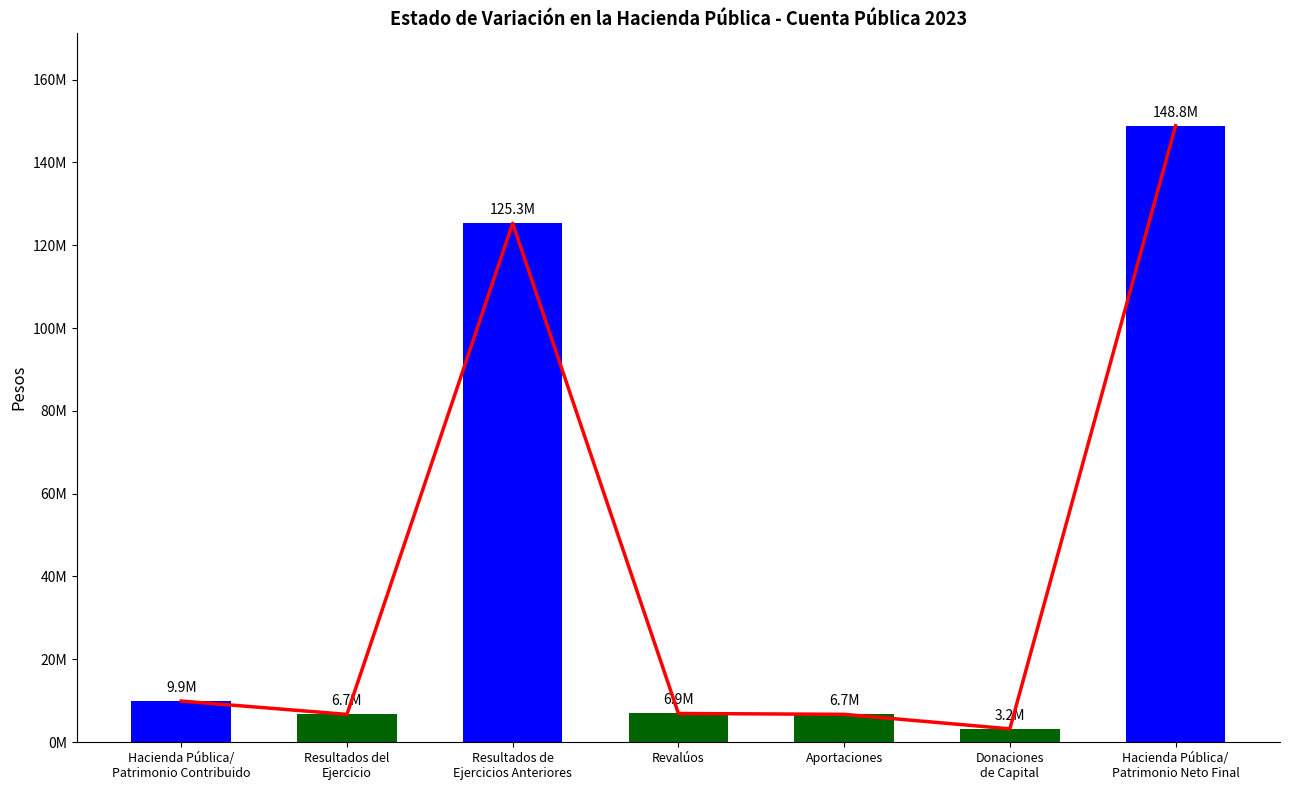

Reading left to right, what are all the values shown in this chart?

Trend: Hacienda Pública/
Patrimonio Contribuido=9922658	Resultados del
Ejercicio=6703805	Resultados de
Ejercicios Anteriores=125283463	Revalúos=6920525	Aportaciones=6714061	Donaciones
de Capital=3208597	Hacienda Pública/
Patrimonio Neto Final=148830451
Values: Hacienda Pública/
Patrimonio Contribuido=9922658	Resultados del
Ejercicio=6703805	Resultados de
Ejercicios Anteriores=125283463	Revalúos=6920525	Aportaciones=6714061	Donaciones
de Capital=3208597	Hacienda Pública/
Patrimonio Neto Final=148830451